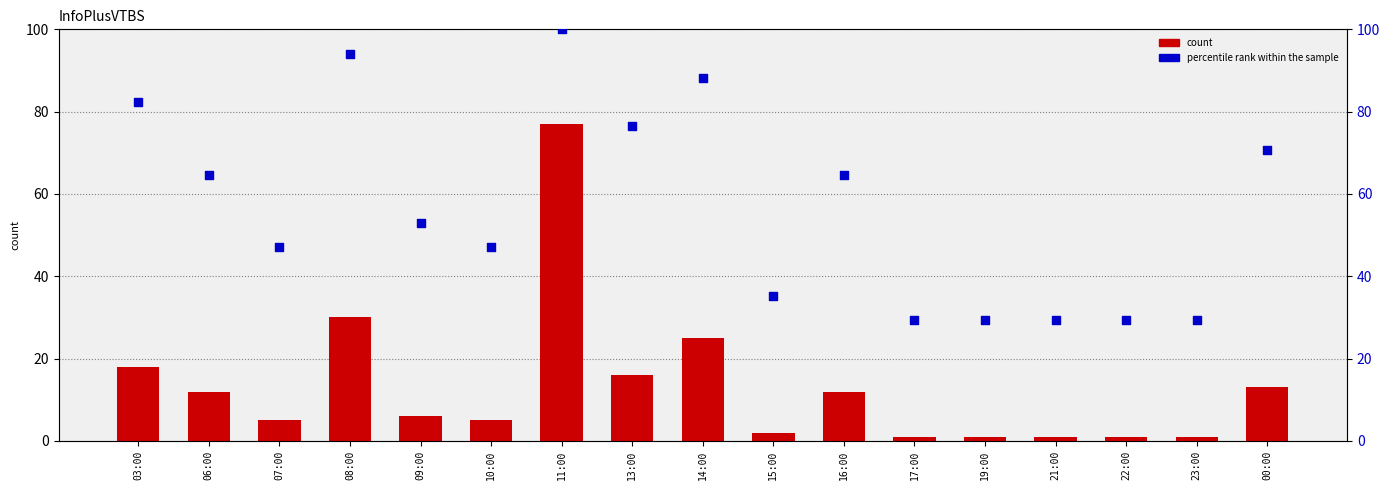

Is the value of percentile rank within the sample at 13:00 greater than the value of col_3 at 06:00?

Yes